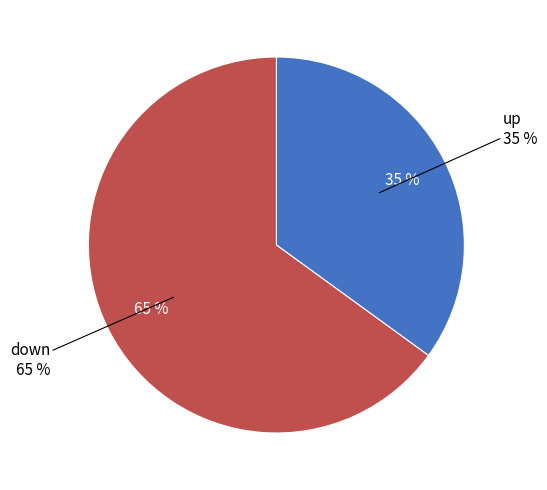

Which has a higher value, up or down?

down